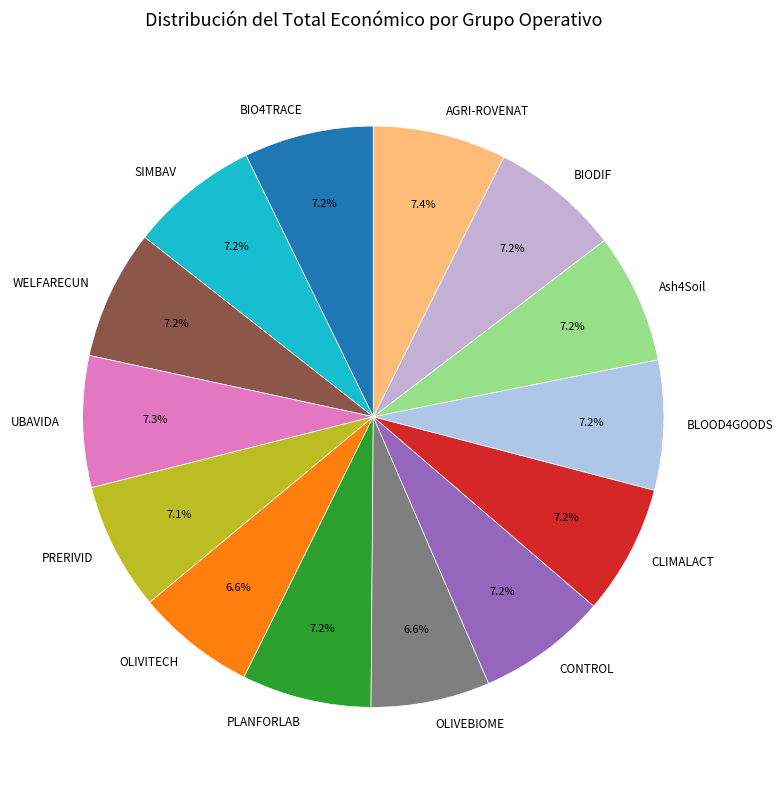

Approximately how many times larger is the value at CONTROL compared to WELFARECUN?

1.0